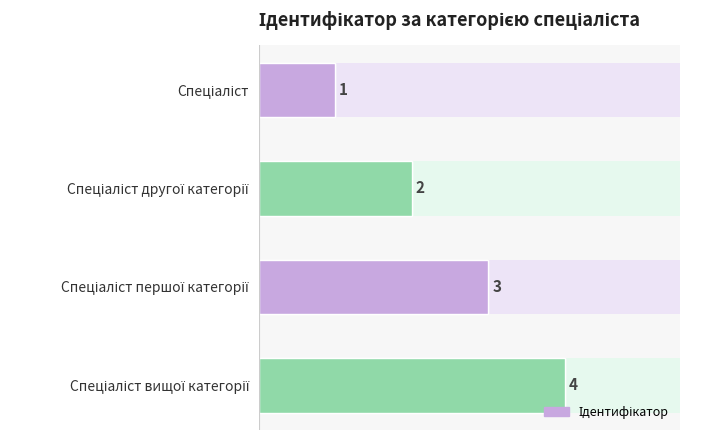

What is the sum of all values?

10